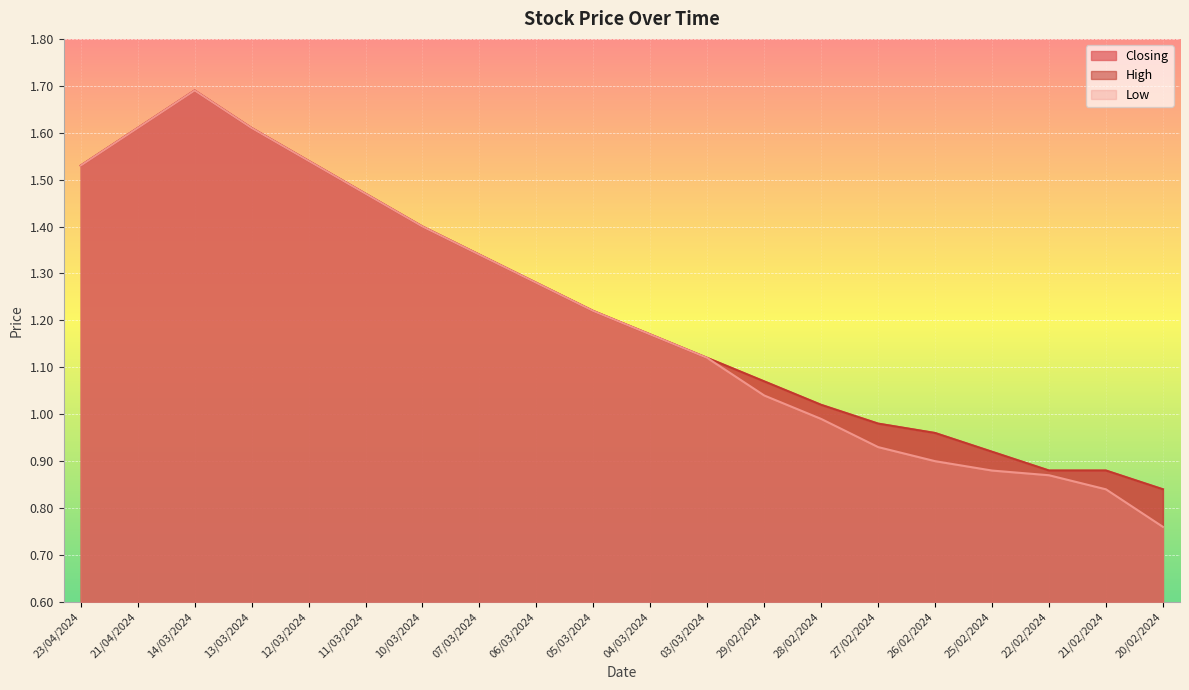

Rank the series by their maximum value, from highest to lowest.

Closing, High, Low